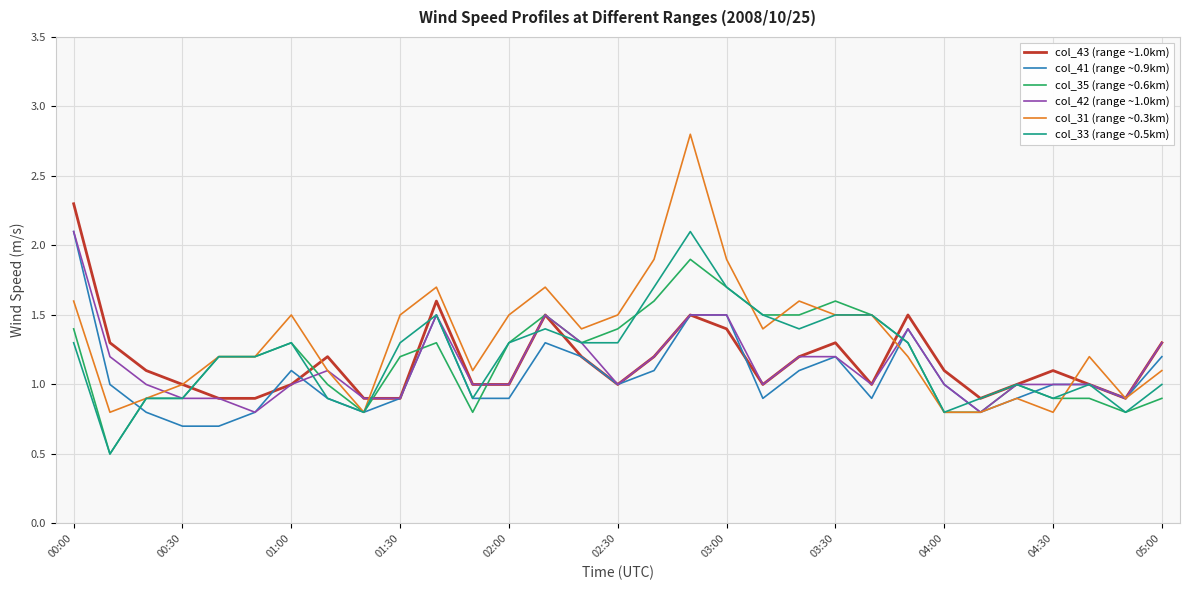

What is the greatest value displayed?

2.8